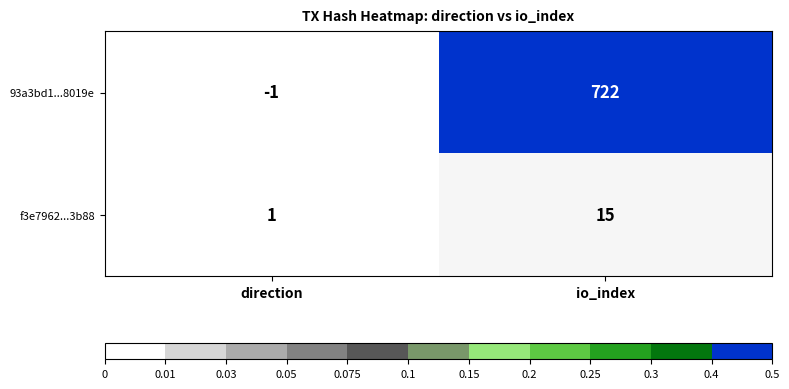

Rank the series by their average value, from highest to lowest.

93a3bd1...8019e, f3e7962...3b88